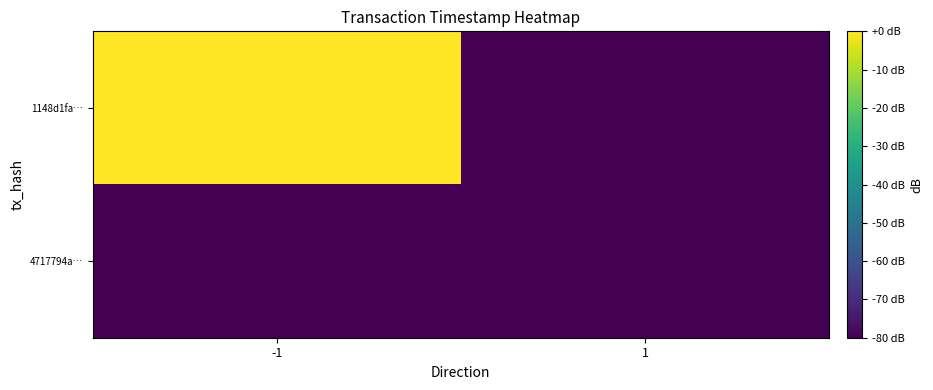

Rank the series at 1 from highest to lowest value.

1148d1fa…, 4717794a…